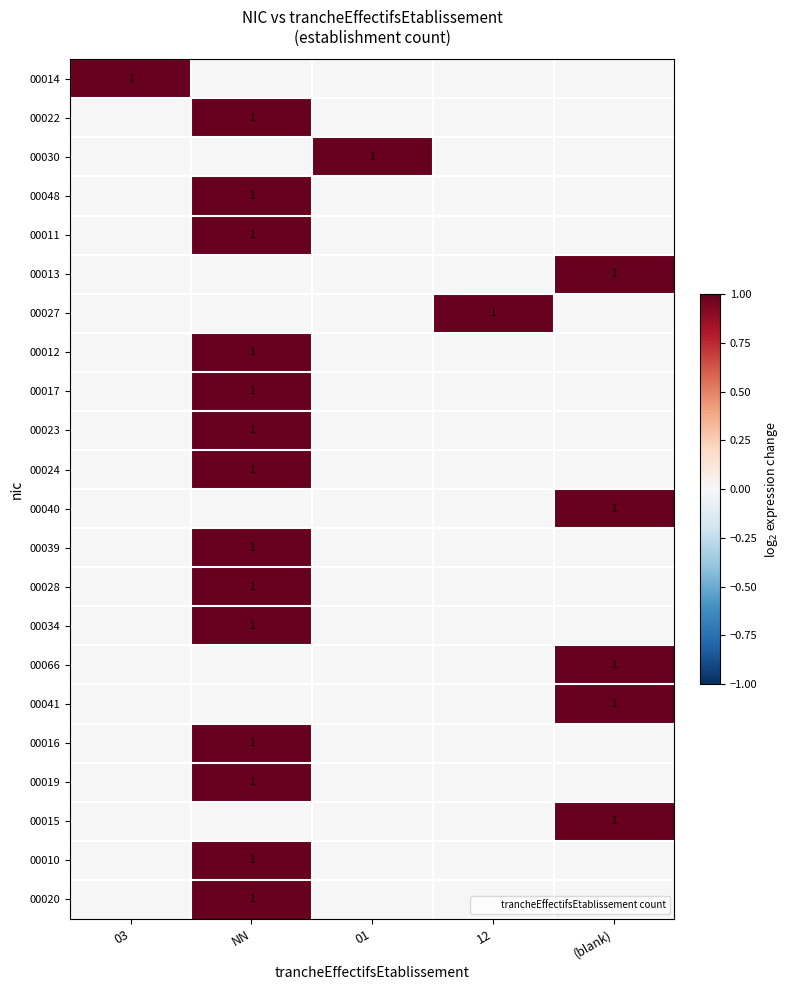

The 00022 series shows 1 at (blank). True or false?

False